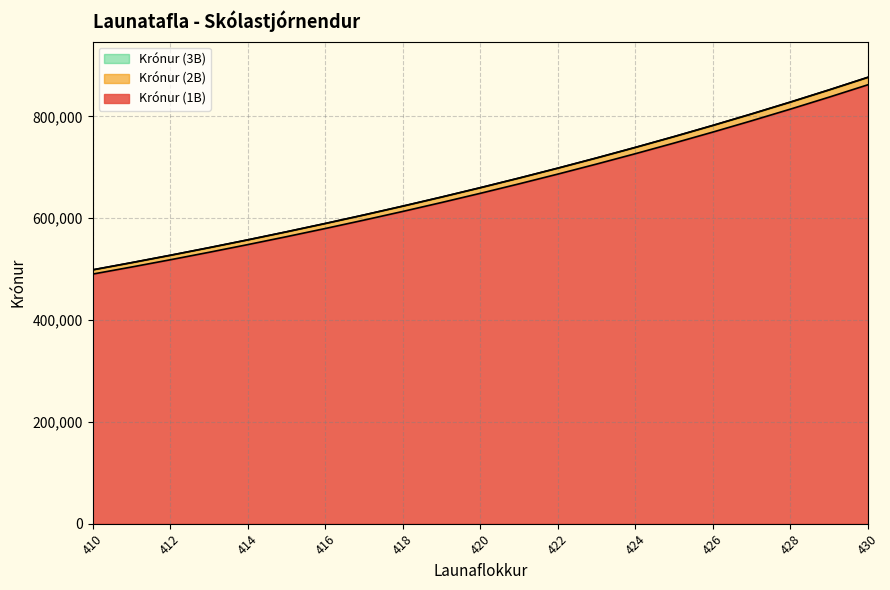

True or false: Krónur (2B) and Launaflokkur (1B) intersect in this chart.

False